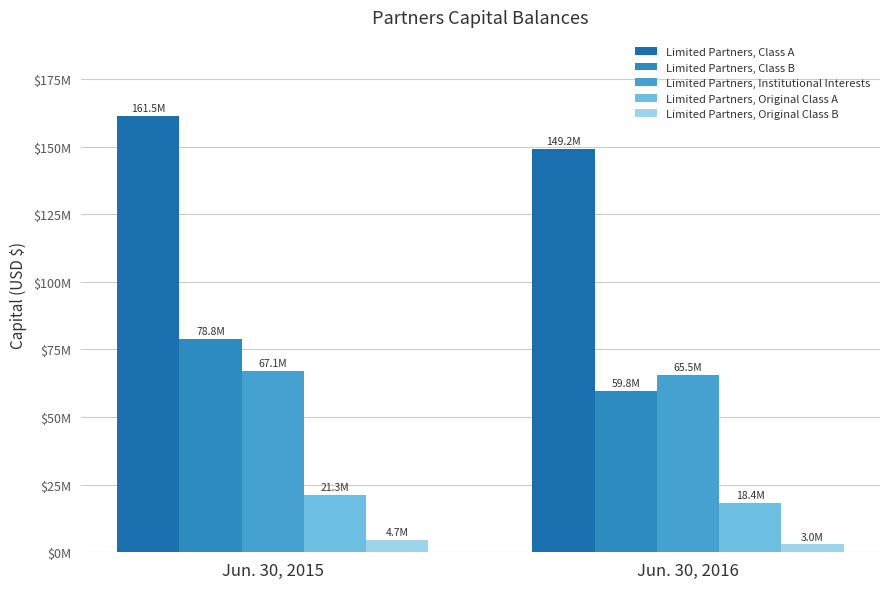

Are the bars horizontal?

No